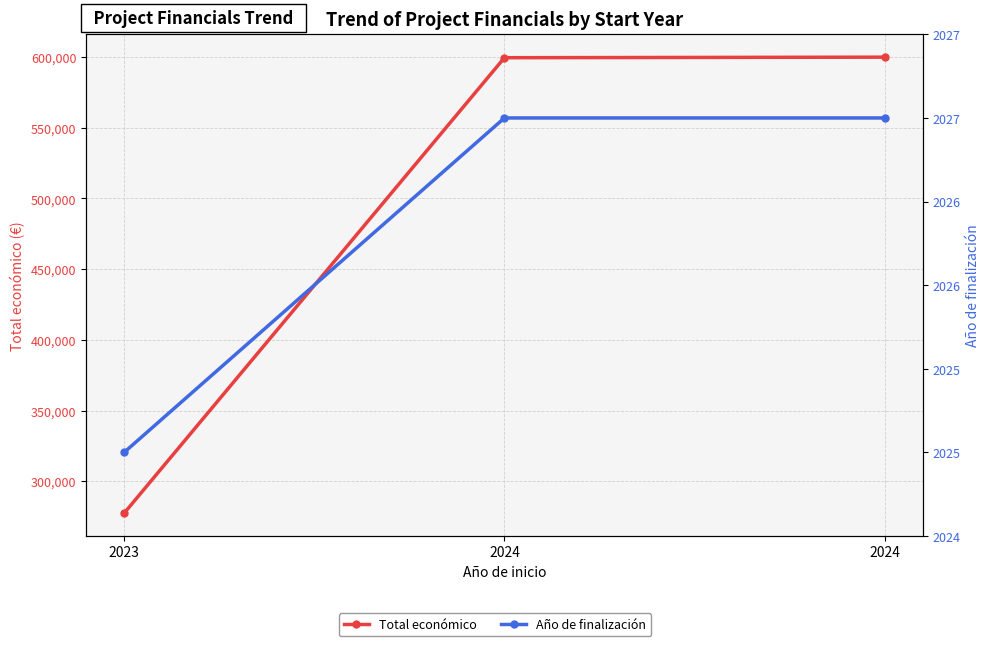

Is the value of Año de finalización at 2024 greater than the value of Total económico at 2023?

No